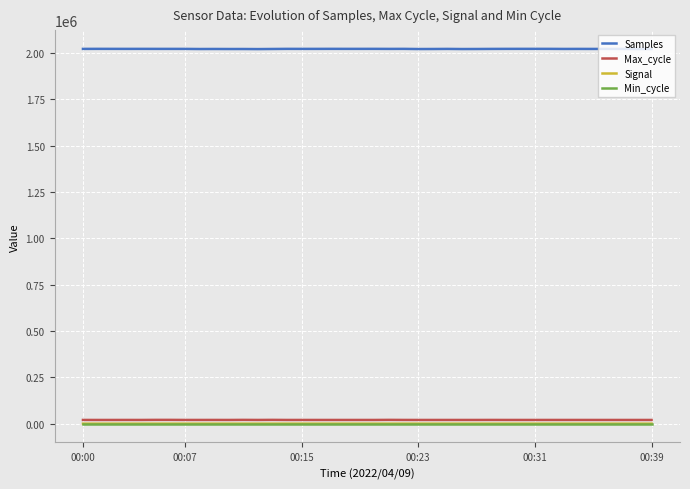

What is the maximum value shown in the chart?

2022127